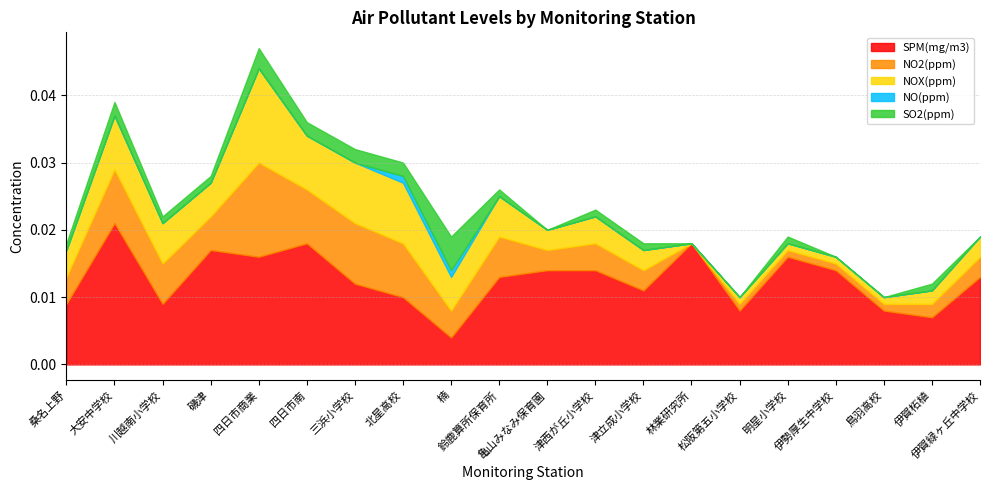

True or false: NO(ppm) and SO2(ppm) intersect in this chart.

False